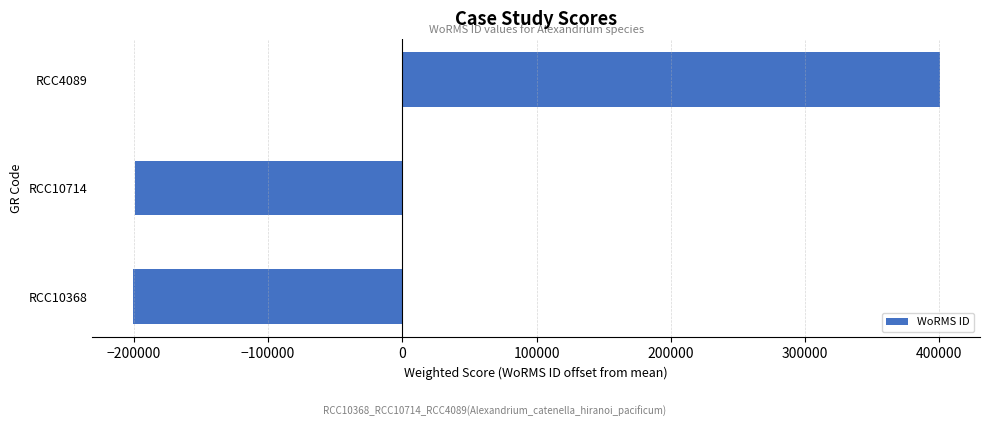

At which category does the chart reach its peak across all series?

RCC4089